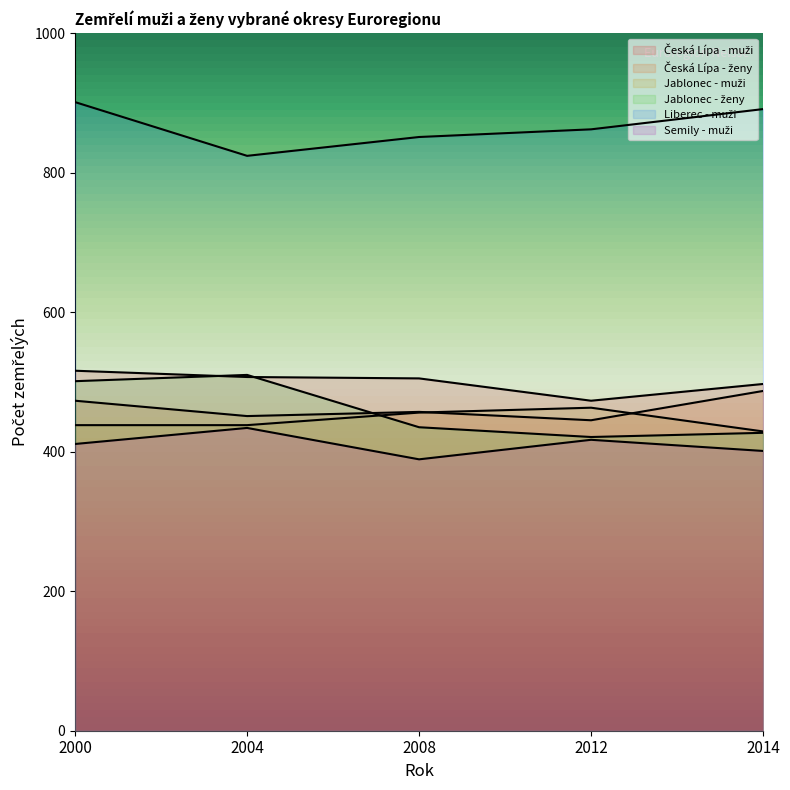

Reading left to right, extract all data points from this chart.

Česká Lípa - muži: 516	507	505	473	497
Česká Lípa - ženy: 473	451	457	445	487
Jablonec - muži: 438	438	456	463	429
Jablonec - ženy: 501	510	435	421	427
Liberec - muži: 901	824	851	862	891
Semily - muži: 411	434	389	417	401